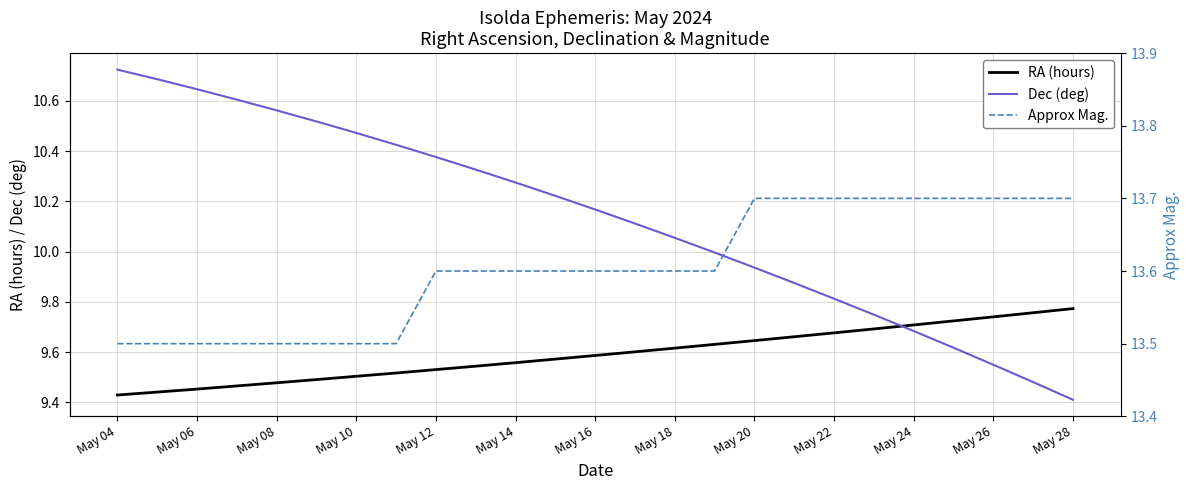

Is it true that Dec (deg) equals 3.4 at May 26?

False